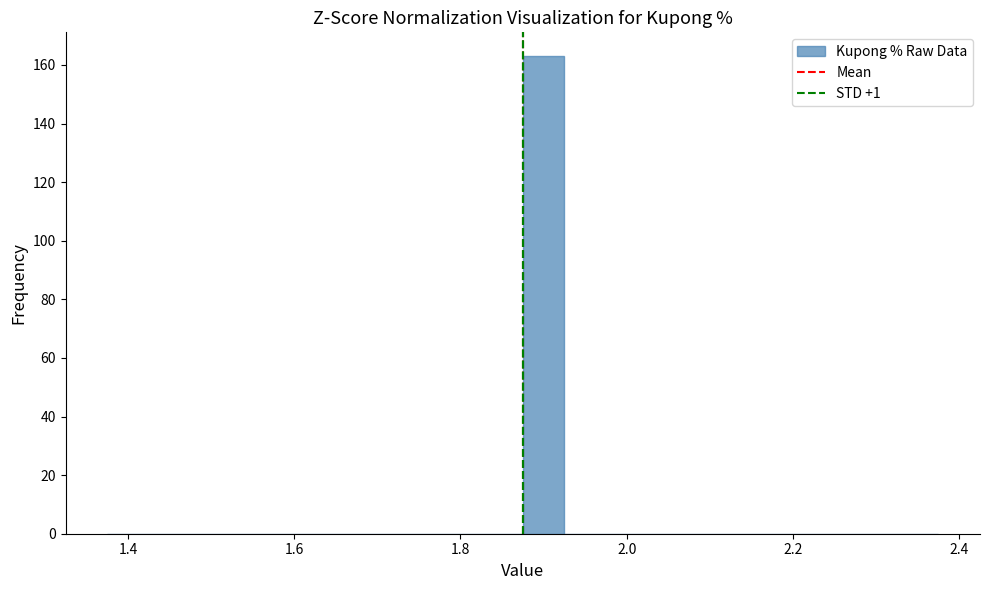

Around what value on the x-axis is the tallest bar? Give the approximate position of its centre, as read against the axis.

1.90